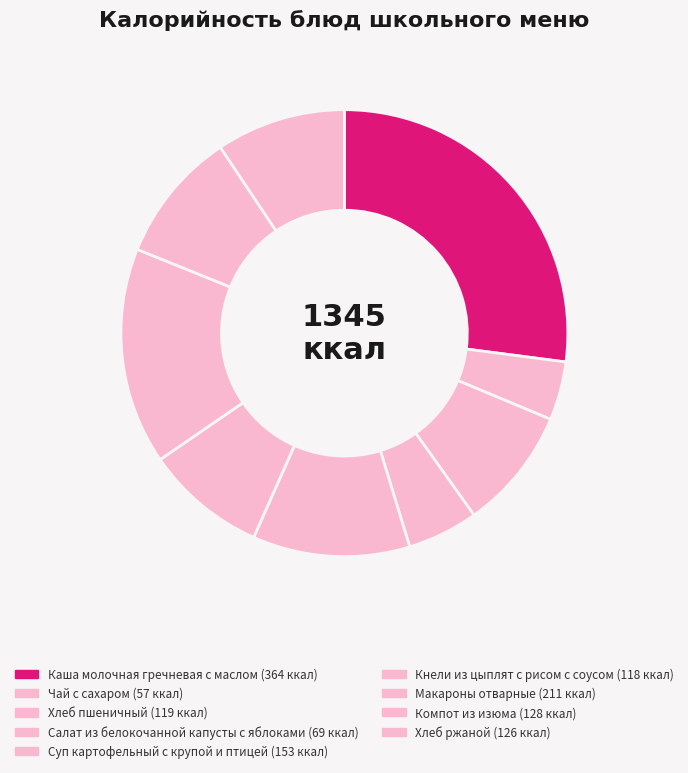

Which has a higher value, Каша молочная гречневая с маслом or Суп картофельный с крупой и птицей?

Каша молочная гречневая с маслом